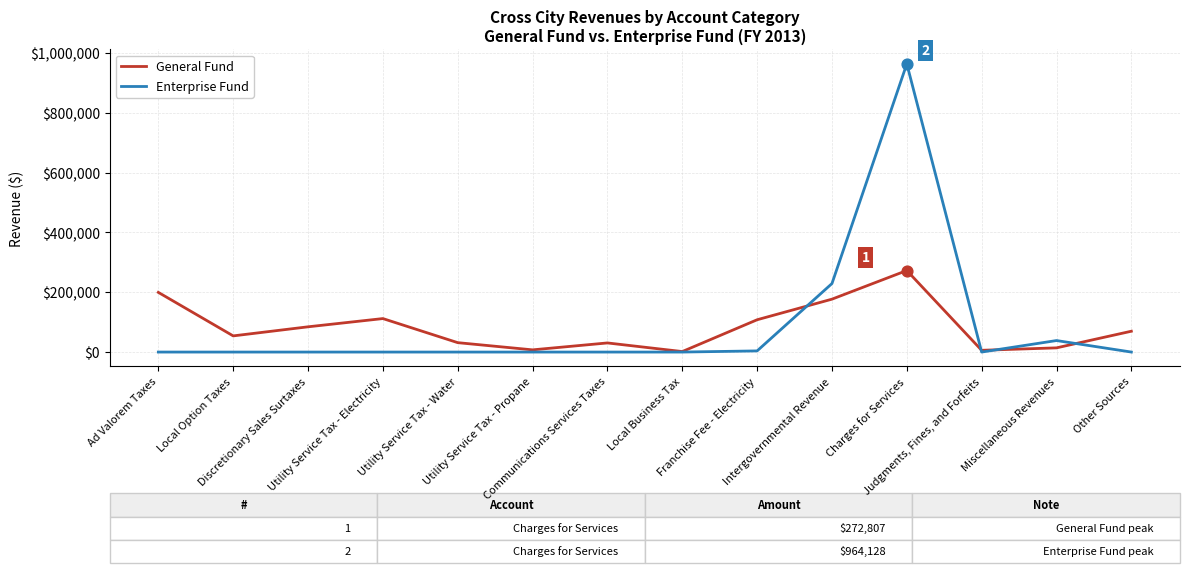

What is the total value across all series at Utility Service Tax - Electricity?

112031